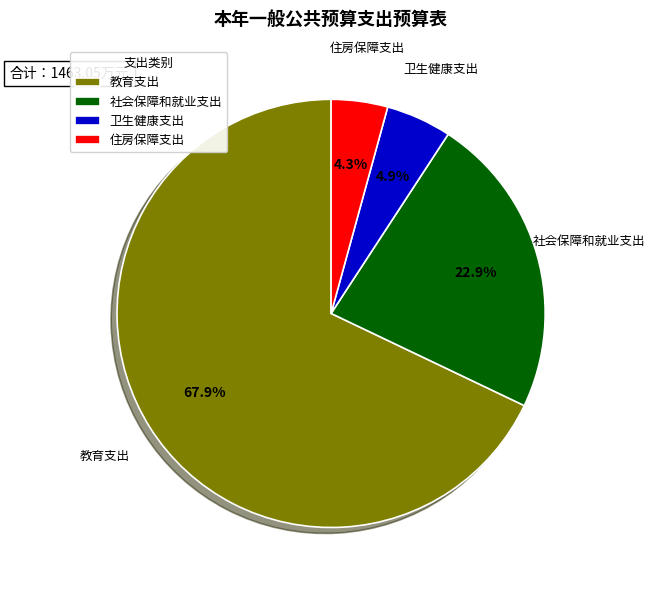

Which has a higher value, 卫生健康支出 or 社会保障和就业支出?

社会保障和就业支出